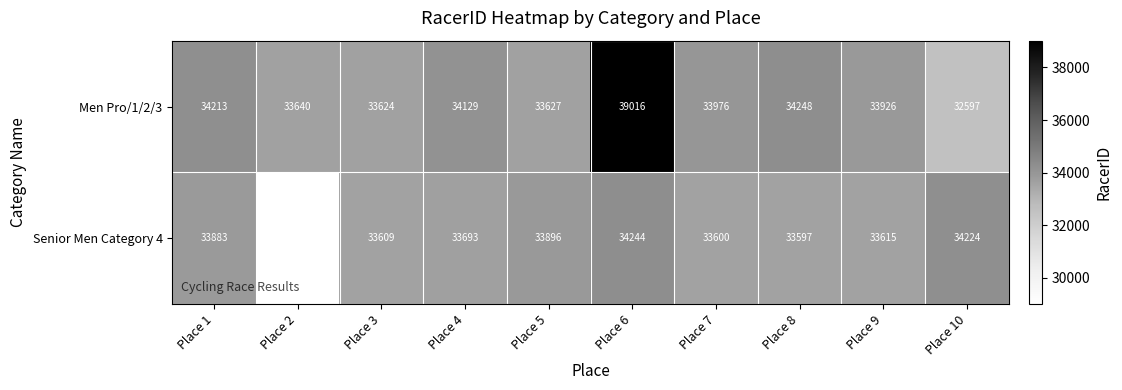

Is it true that Men Pro/1/2/3 equals 33640 at Place 2?

True